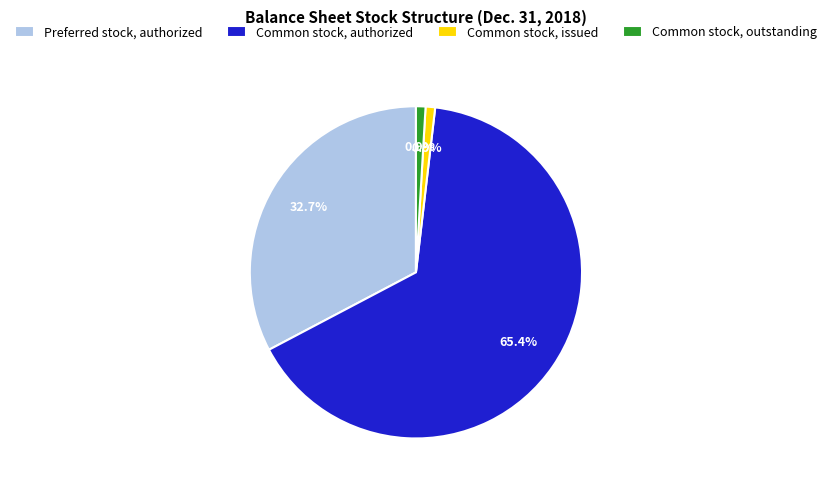

Is Common stock, authorized the majority of the pie?

Yes